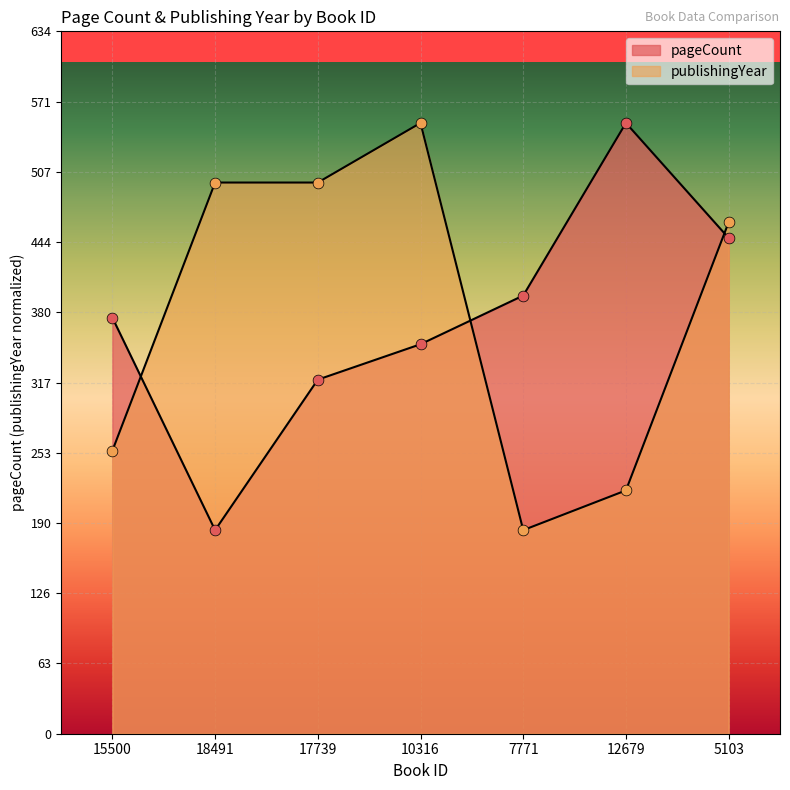

Which series contains the highest Y value?

pageCount